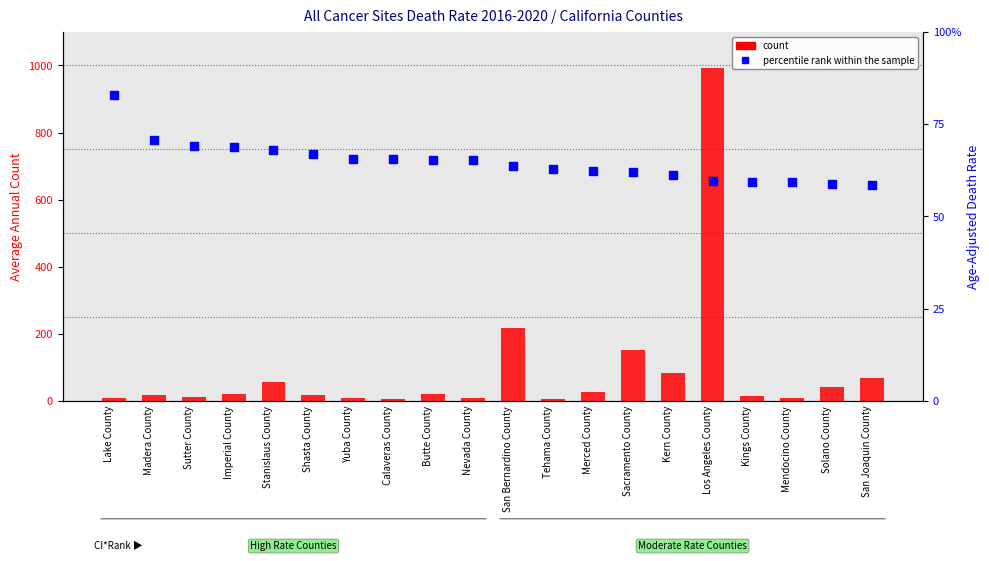

Which series has the widest spread of Y values?

count